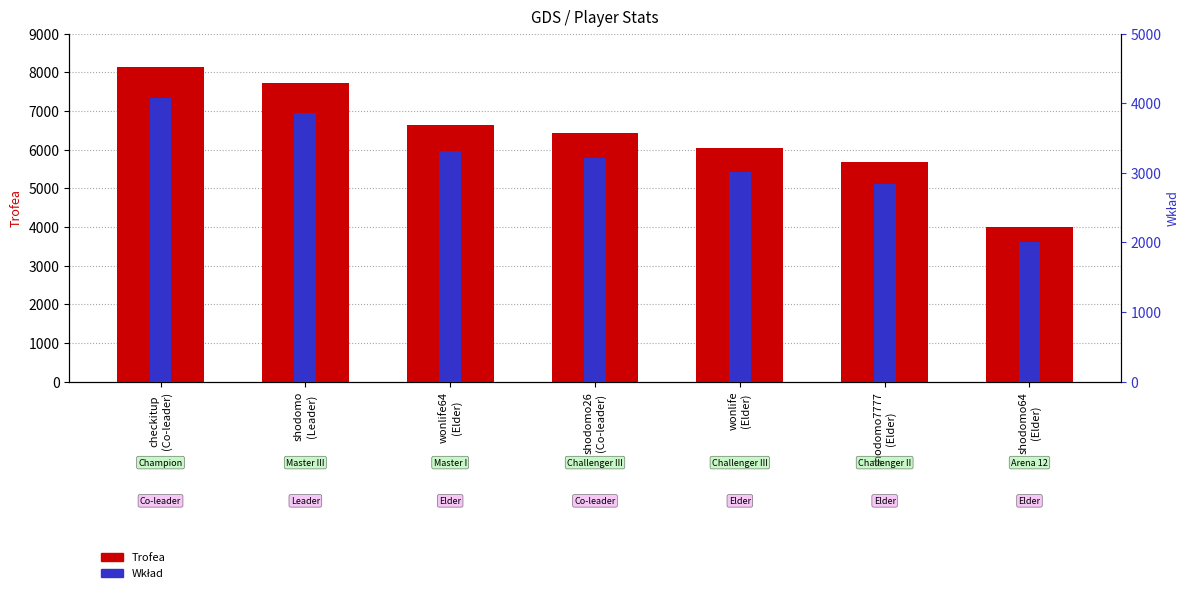

Reading right to left, what are all the values shown in this chart?

Trofea: shodomo64
(Elder)=4001	shodomo7777
(Elder)=5687	wonlife
(Elder)=6031	shodomo26
(Co-leader)=6434	wonlife64
(Elder)=6628	shodomo
(Leader)=7712	checkitup
(Co-leader)=8150
Wkład: shodomo64
(Elder)=2000	shodomo7777
(Elder)=2843	wonlife
(Elder)=3015	shodomo26
(Co-leader)=3217	wonlife64
(Elder)=3314	shodomo
(Leader)=3856	checkitup
(Co-leader)=4075